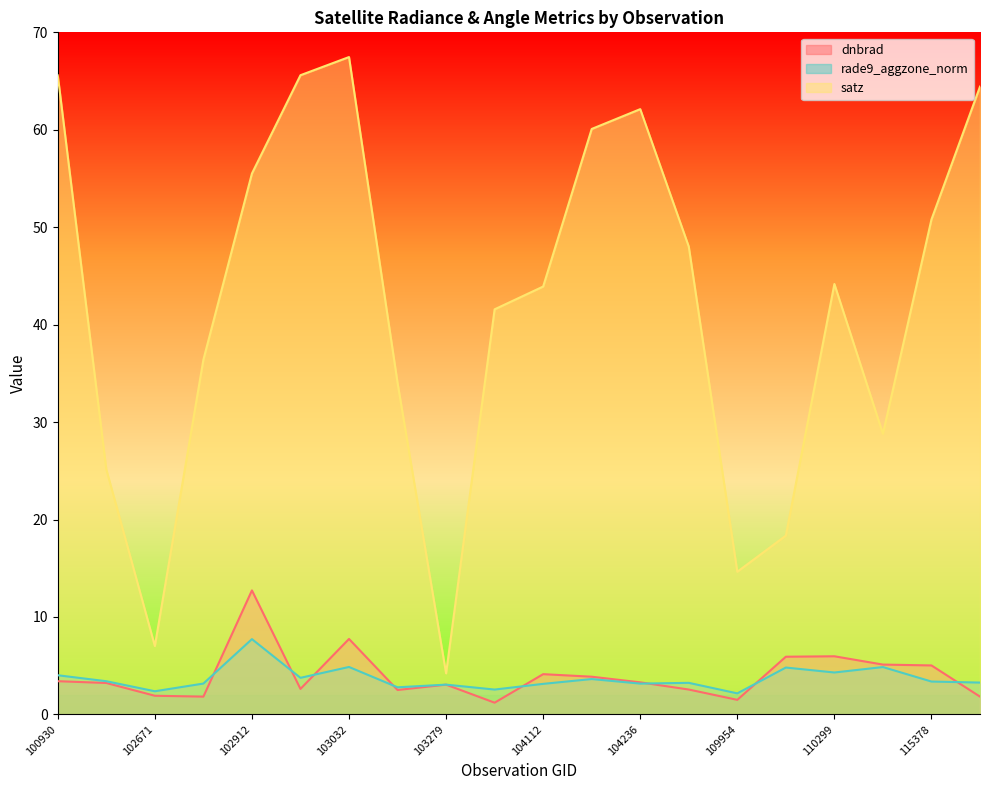

Is it true that rade9_aggzone_norm equals 2.4 at 102671?

True